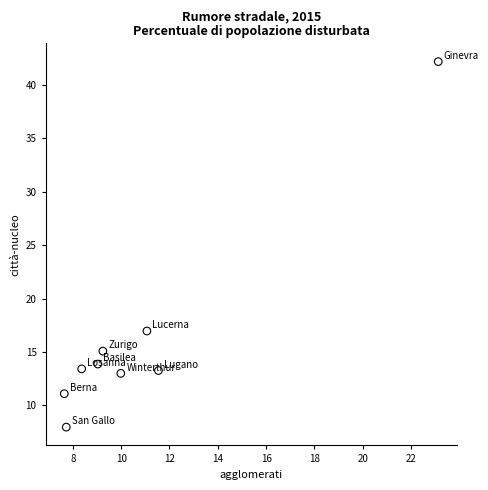

What Y value in the scatter plot is closest to 25?

17.0